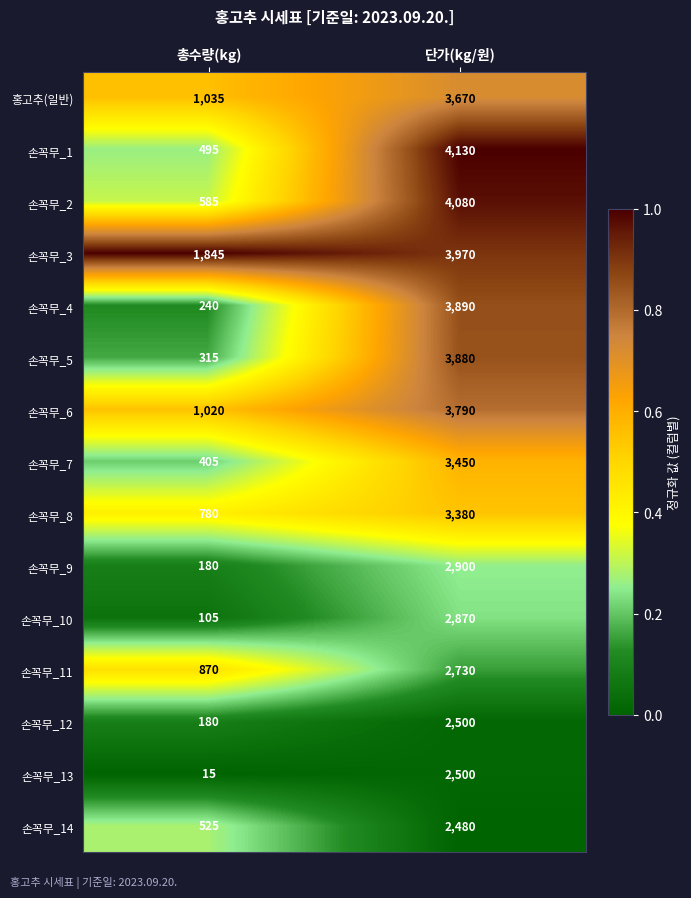

At which label is 손꼭무_4 closest to 2065?

총수량(kg)